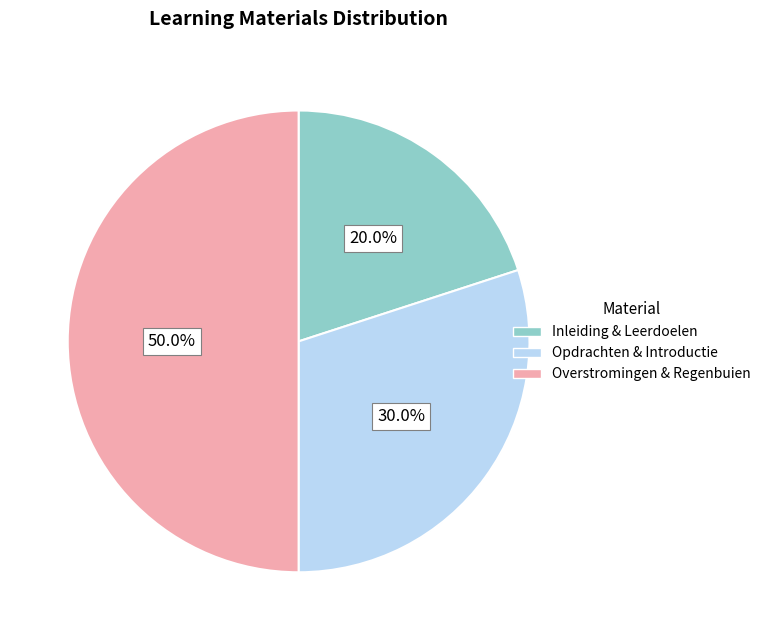

How many segments does this pie chart have?

3